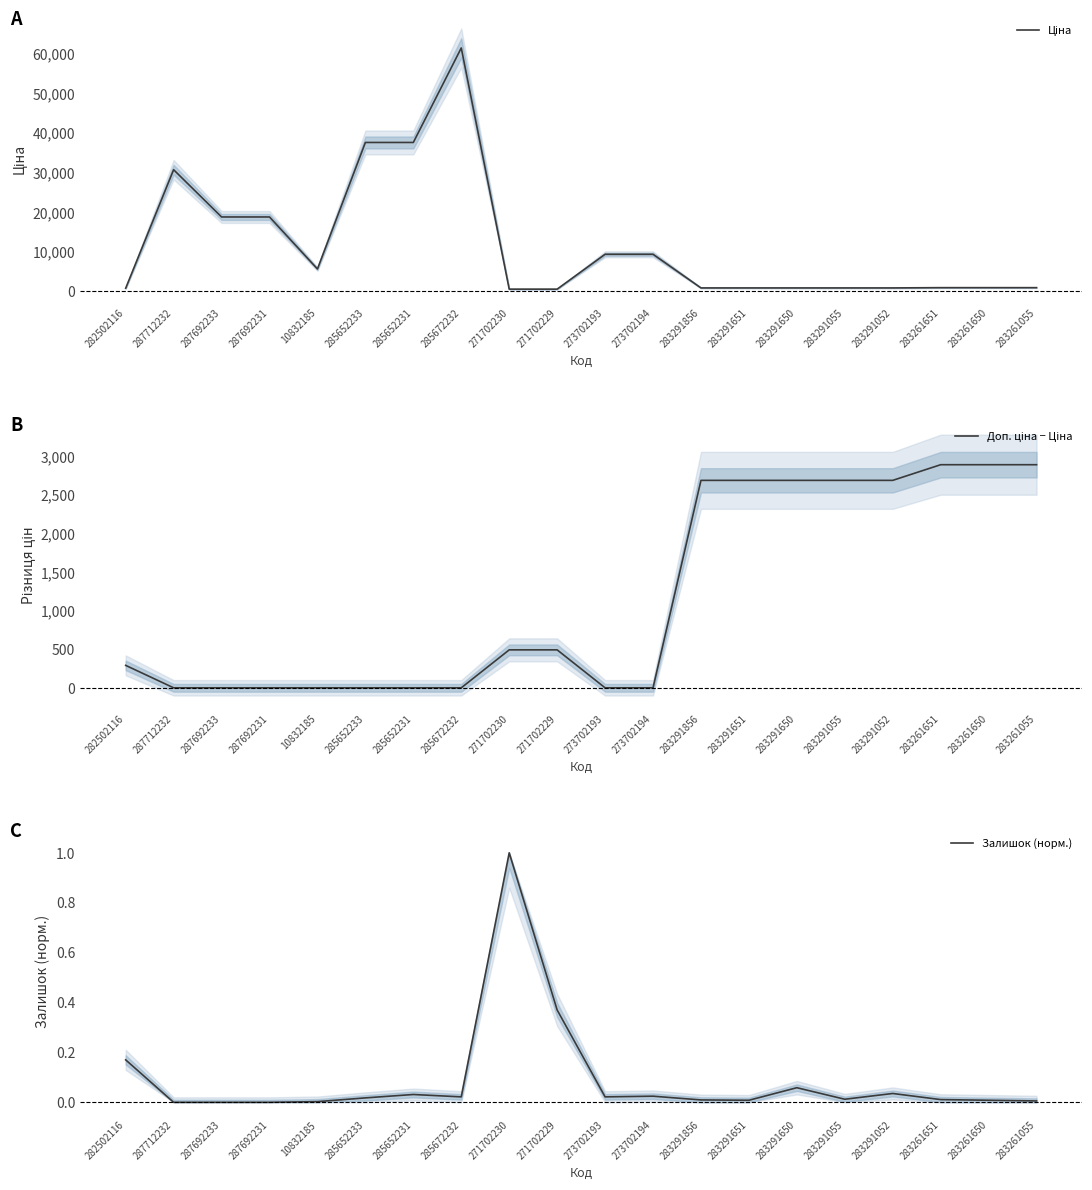

Which label corresponds to the smallest value in the chart?

287712232